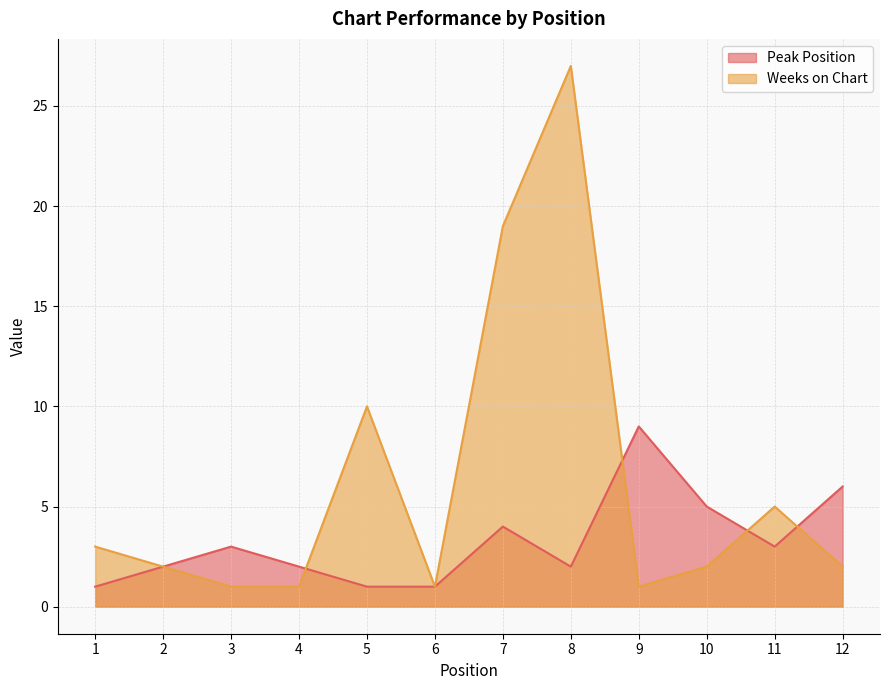

How many data points does each series have?

12